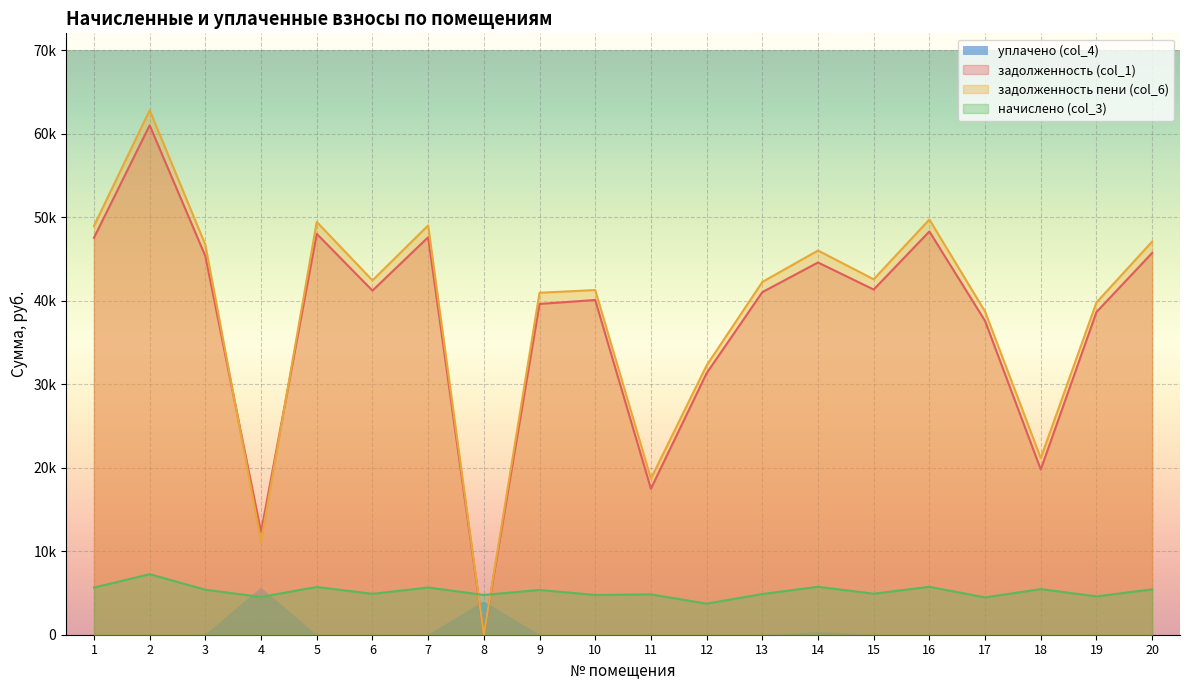

Does the chart display data point markers on the line(s)?

No